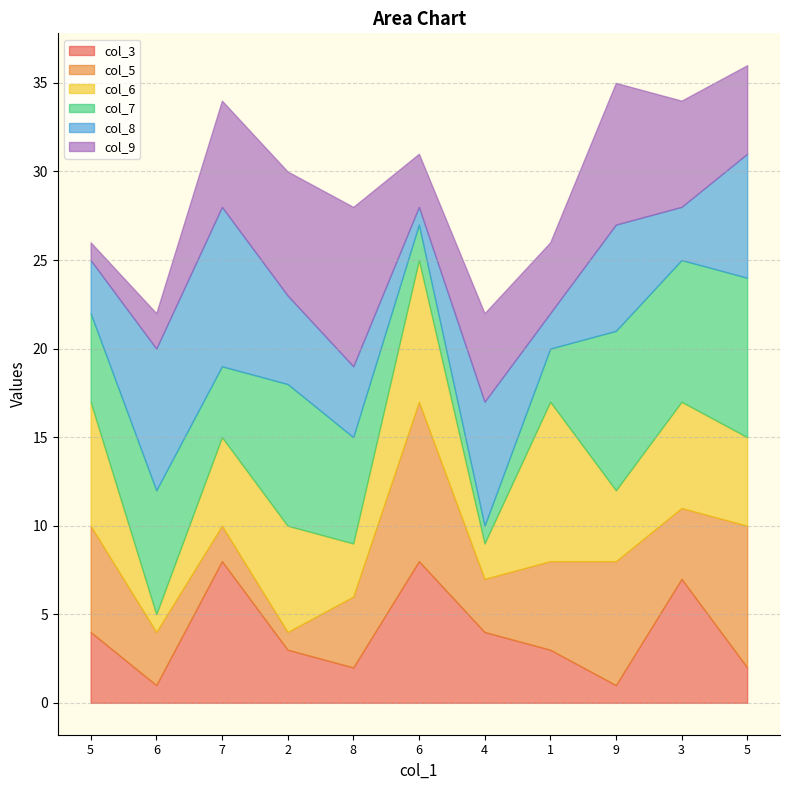

At which label does col_9 first exceed 5?

7